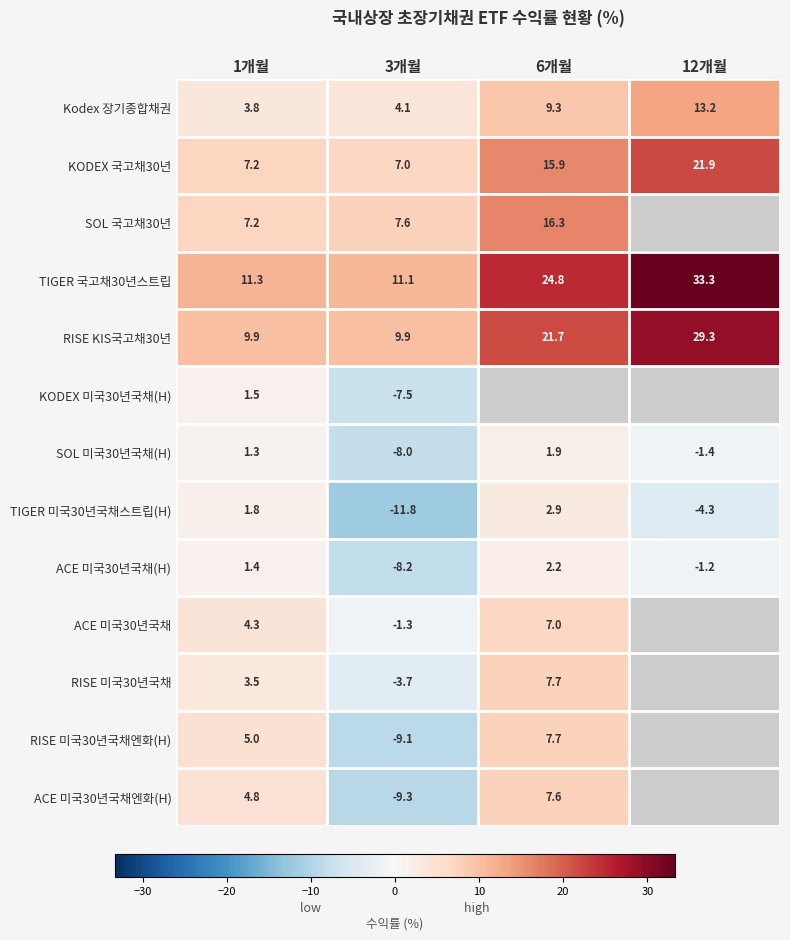

Is the value of KODEX 국고채30년 at 6개월 greater than the value of SOL 미국30년국채(H) at 12개월?

Yes